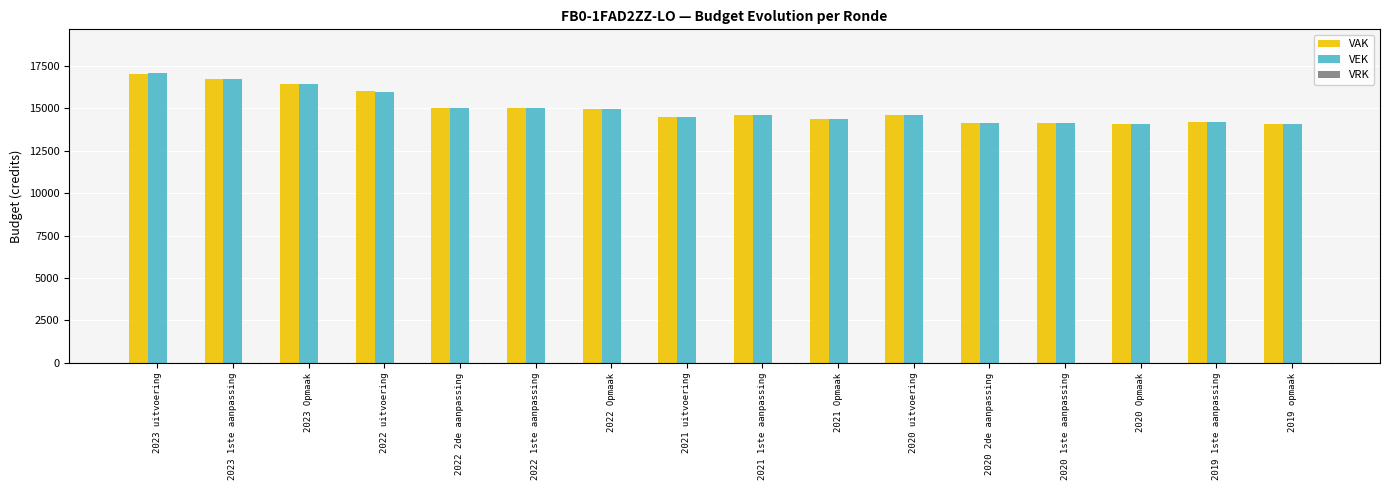

True or false: VAK has a value of 23799 at 2022 Opmaak.

False